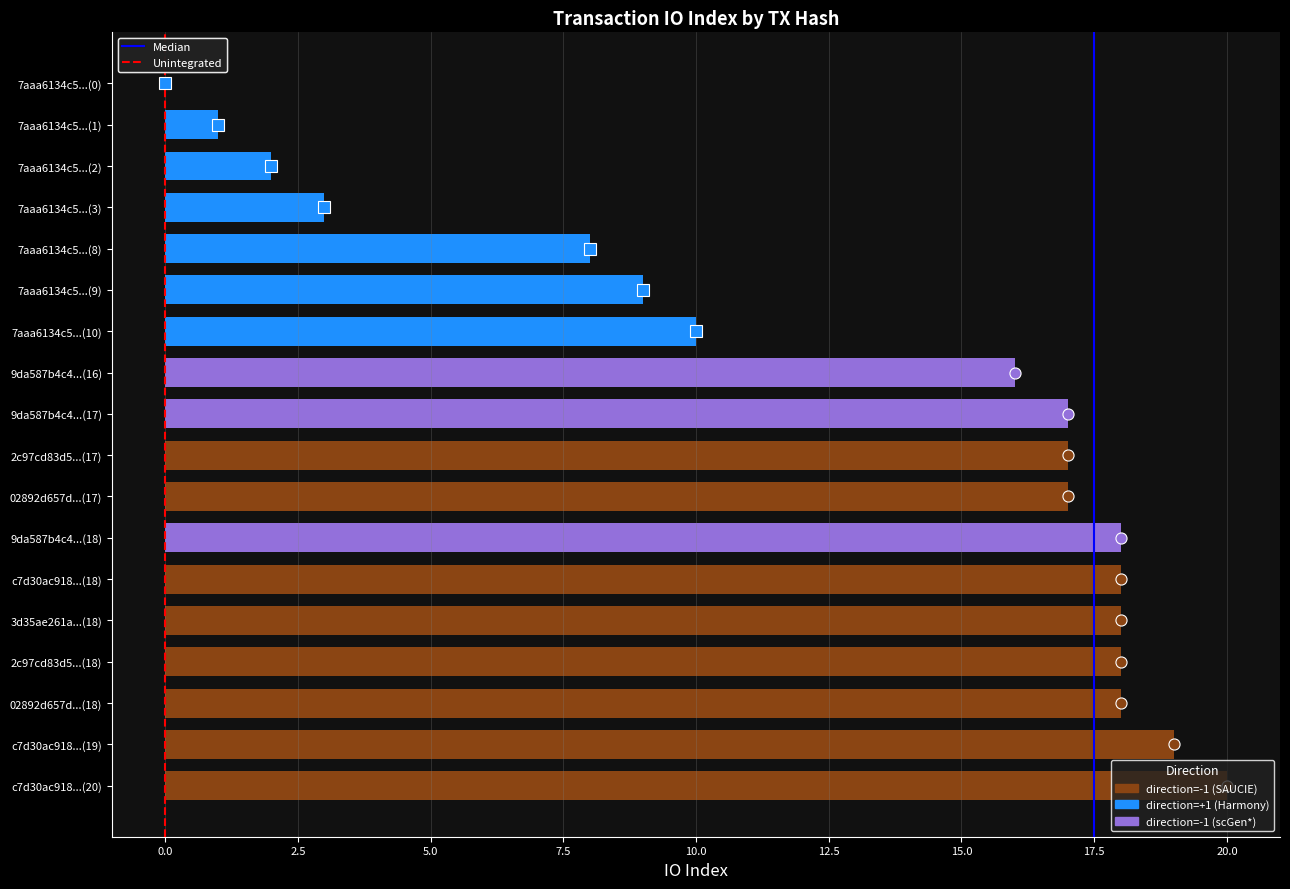

Which category has the highest value across all series?

c7d30ac918...(20)